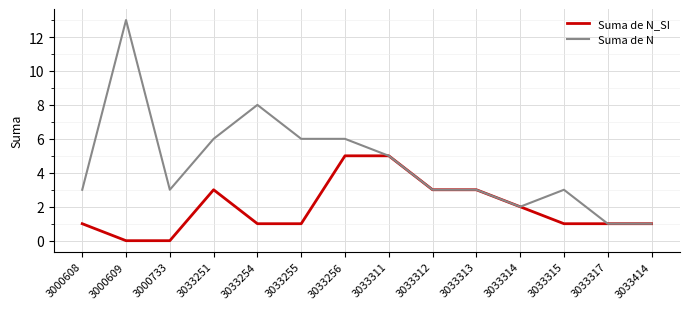

Is the value of Suma de N at 3033315 greater than the value of Suma de N_SI at 3033255?

Yes